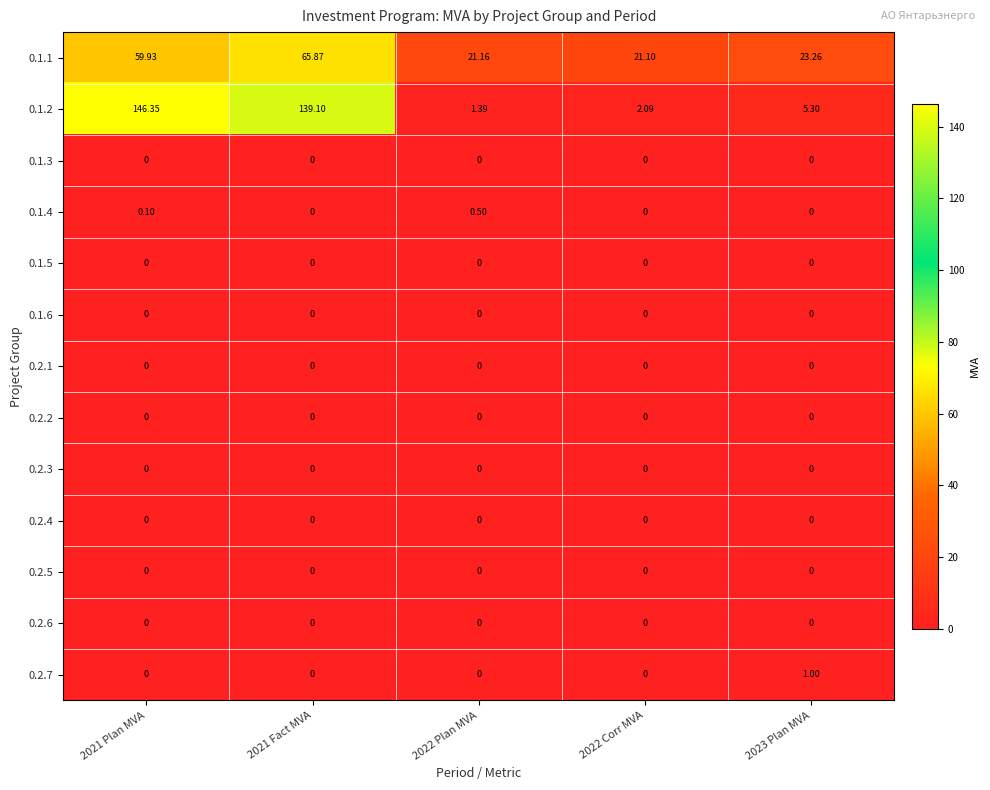

How many series are shown in this chart?

13